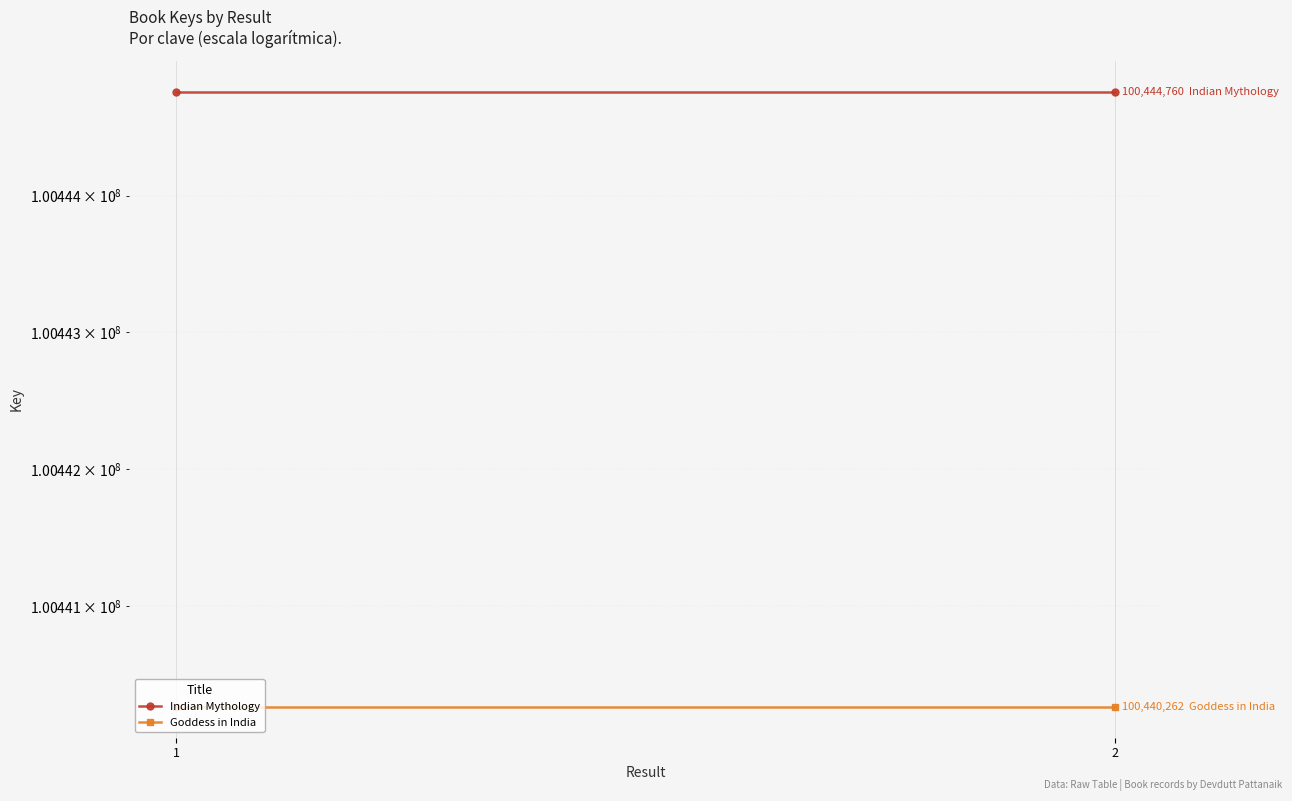

The value of Goddess in India at 2 is 100440262. True or false?

True